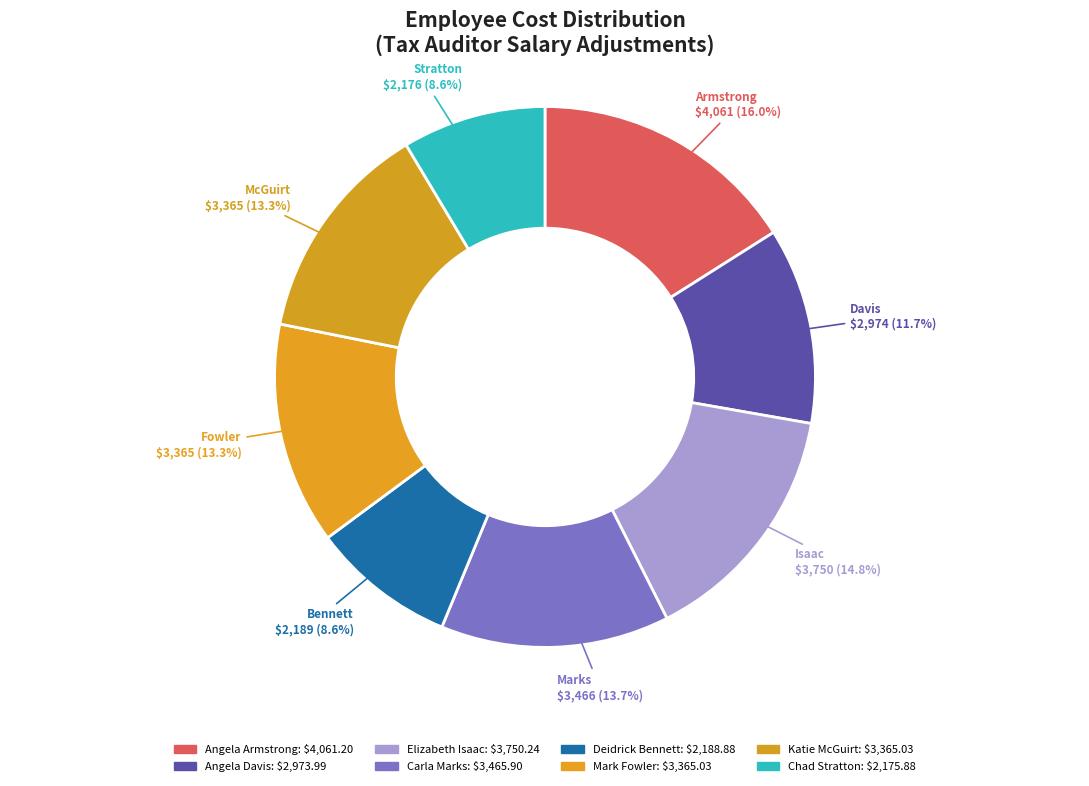

To the nearest percent, what is the difference between the largest and smallest slice percentages?

7%